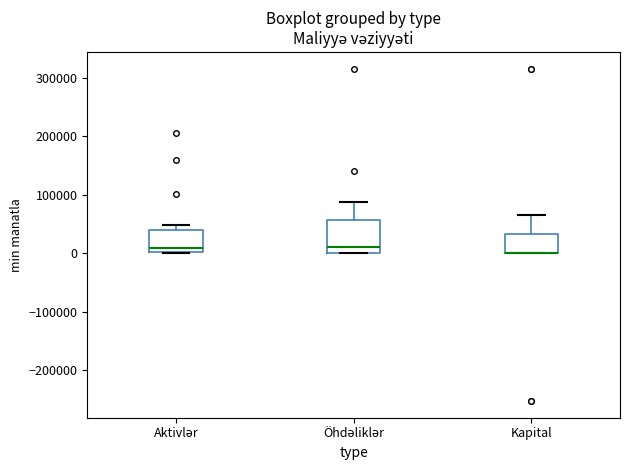

Comparing the boxes themselves (not the whiskers), which one is the tallest?

Öhdəliklər